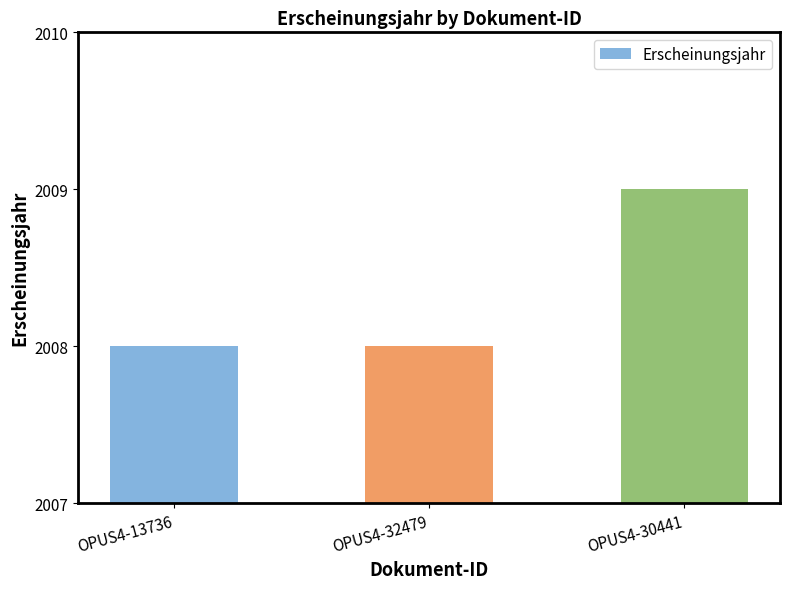

What is the minimum value shown in the chart?

2008